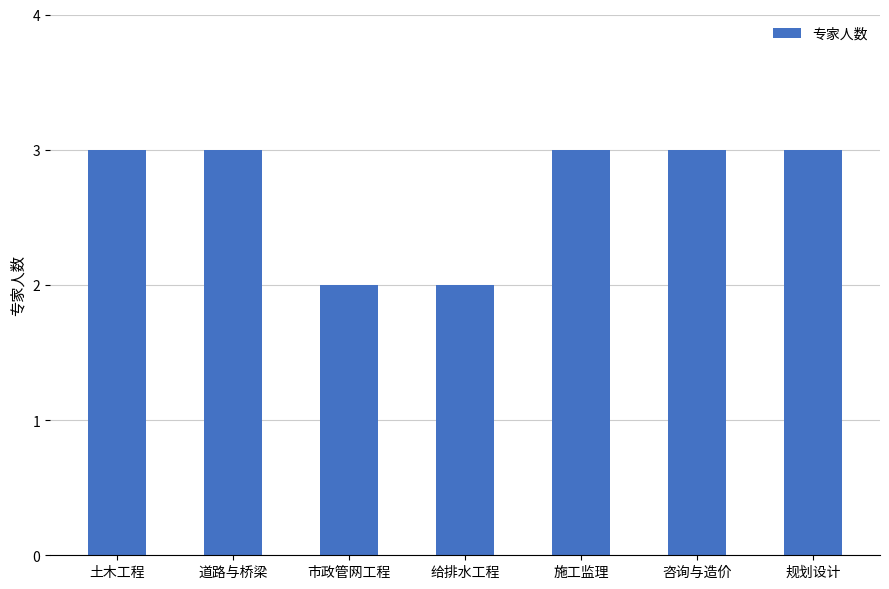

Between 市政管网工程 and 土木工程, which is larger?

土木工程